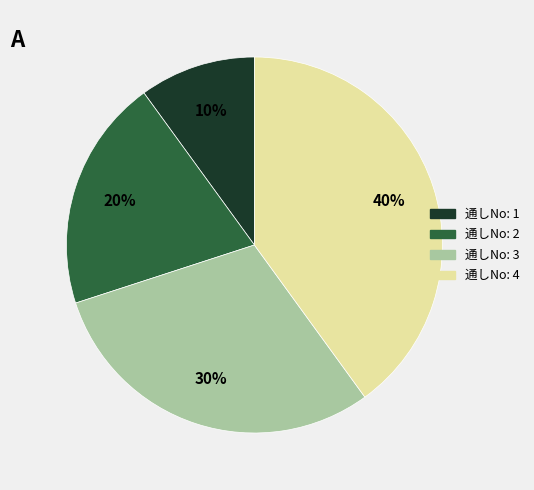

Combined, do 通しNo: 3 and 通しNo: 1 account for over 50%?

No